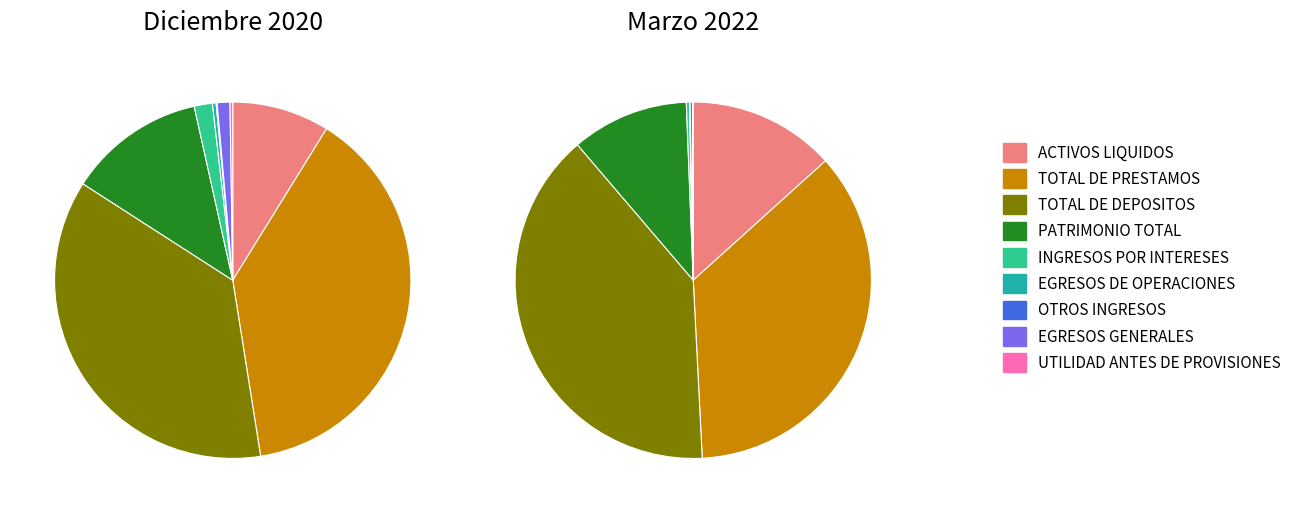

Which series has the largest range (max minus min)?

Marzo 2022